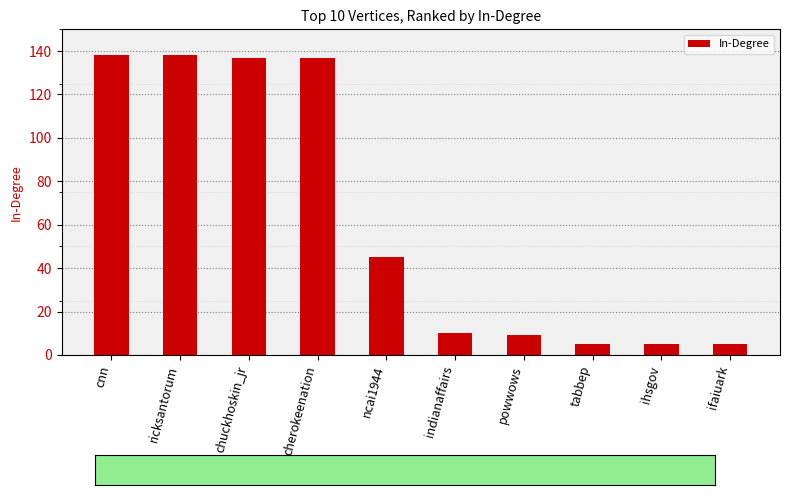

Reading left to right, transcribe all the data shown in this chart.

cnn=138	ricksantorum=138	chuckhoskin_jr=137	cherokeenation=137	ncai1944=45	indianaffairs=10	powwows=9	tabbep=5	ihsgov=5	ifaiuark=5